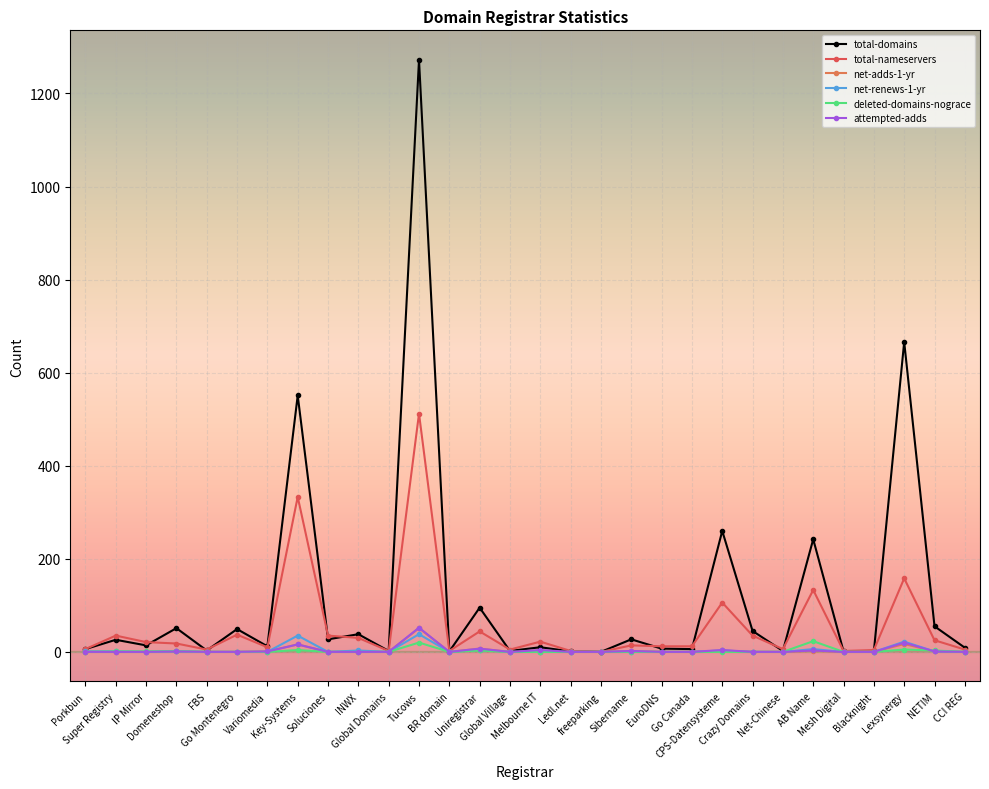

What is the sum of all deleted-domains-nograce values?

62